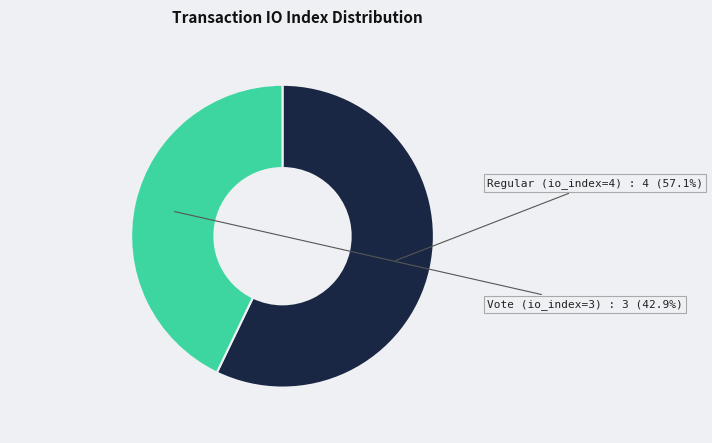

Which category has the smallest portion of the pie?

Vote (io_index=3)